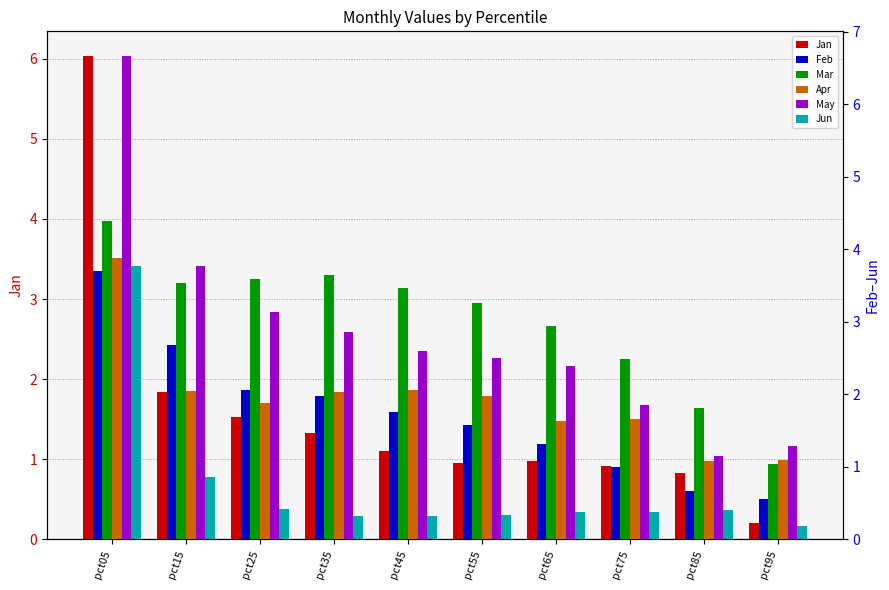

What value does the Mar series have at pct45?

3.5